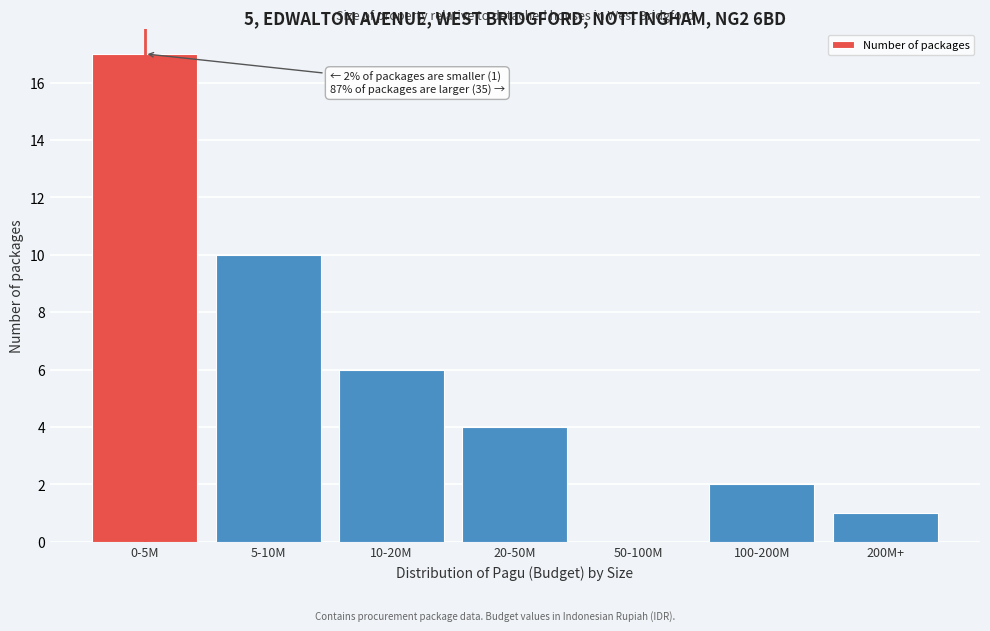

Reading left to right, list all the values displayed in this chart.

0-5M=17	5-10M=10	10-20M=6	20-50M=4	50-100M=0	100-200M=2	200M+=1